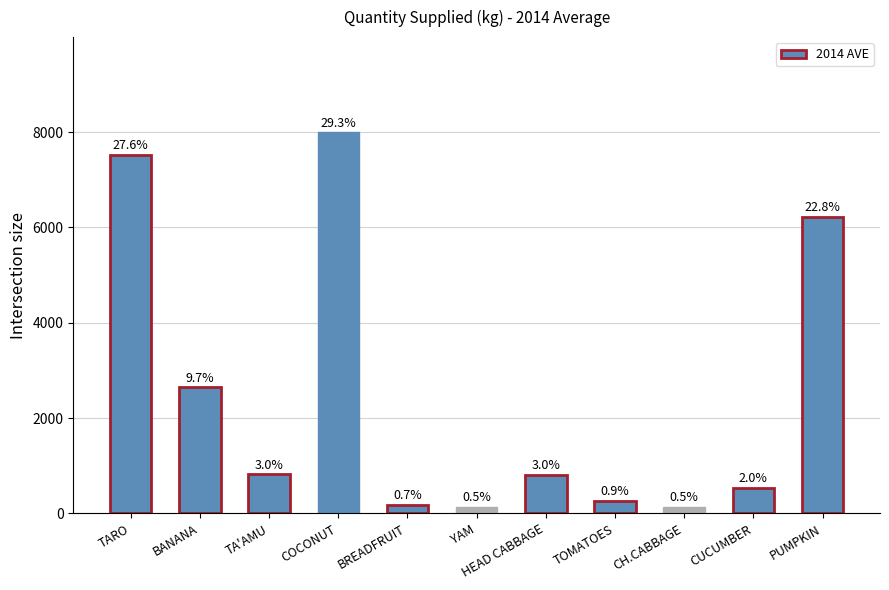

What is the change in value from CH.CABBAGE to PUMPKIN?

+6088